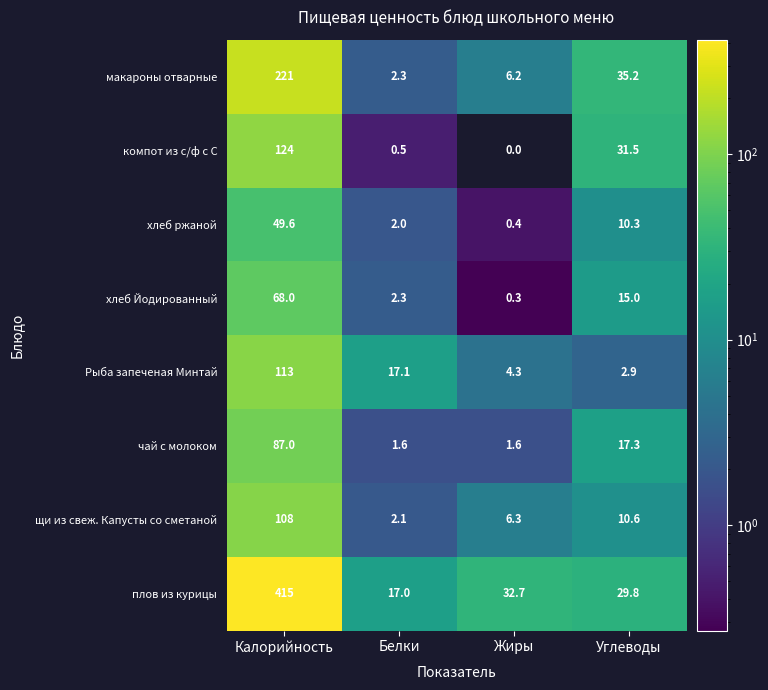

What is the difference between the maximum and minimum values in the плов из курицы series?

398.0